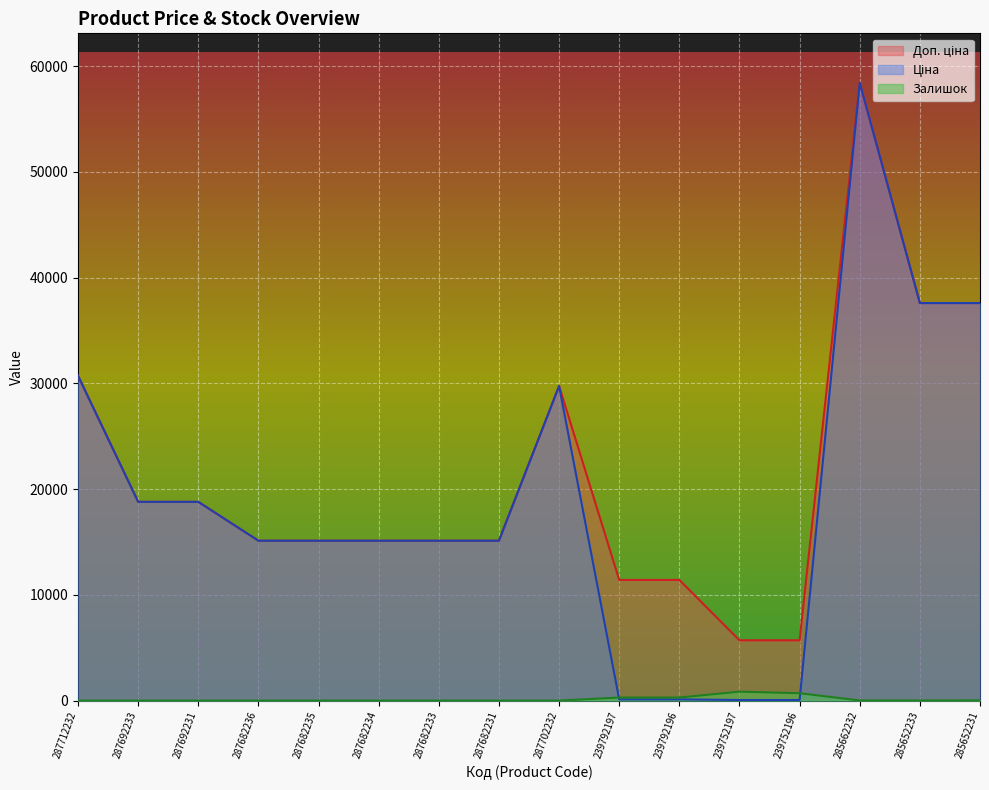

What is the difference between the maximum and minimum values in the Доп. ціна series?

52721.5